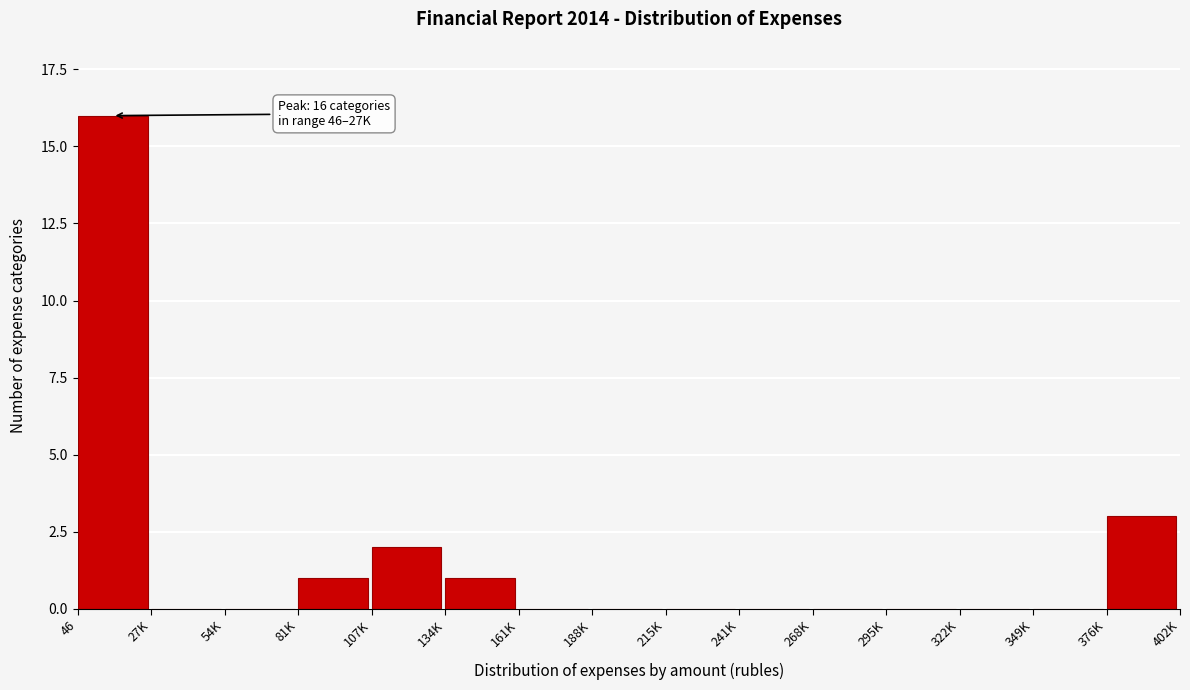

Reading right to left, list all the values displayed in this chart.

376K=3	349K=0	322K=0	295K=0	268K=0	241K=0	215K=0	188K=0	161K=0	134K=1	107K=2	81K=1	54K=0	27K=0	46=16